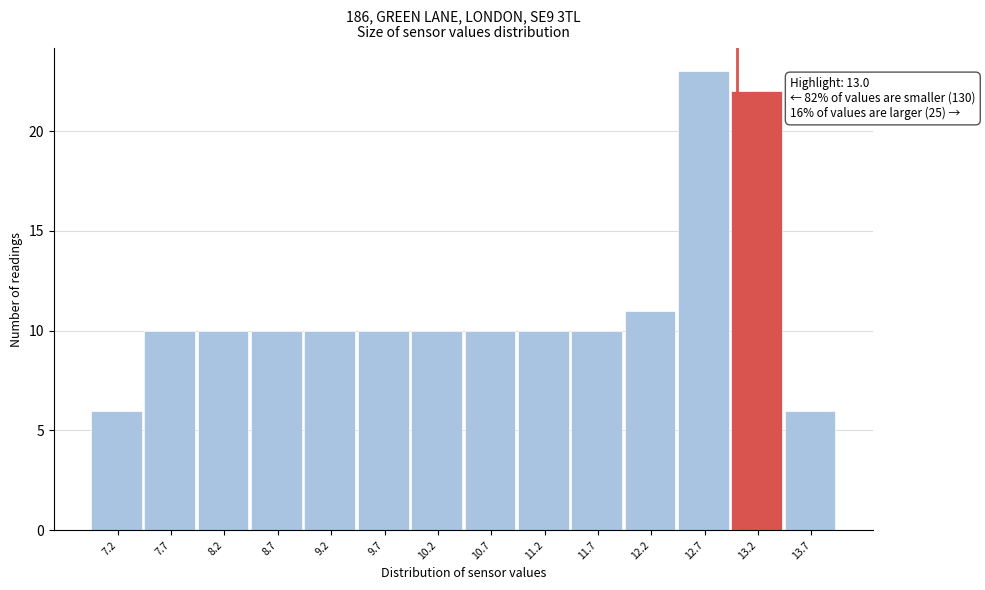

Over which range of the x-axis is the bar tallest?

12.45 to 12.95